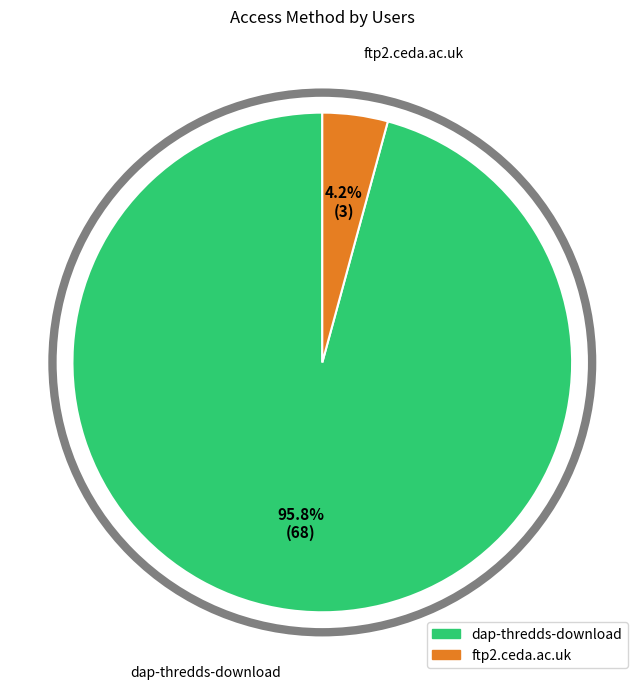

Combined, what portion of the pie is dap-thredds-download and ftp2.ceda.ac.uk?

100.0%